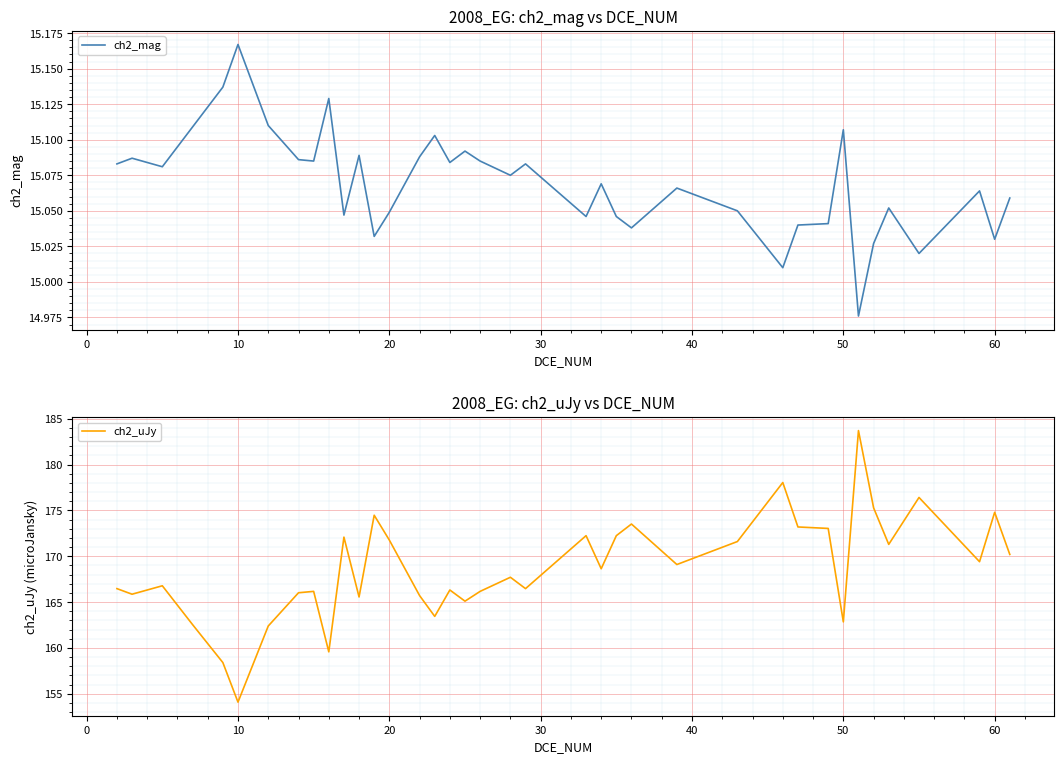

True or false: ch2_uJy has a value of 154.1 at 10.

True